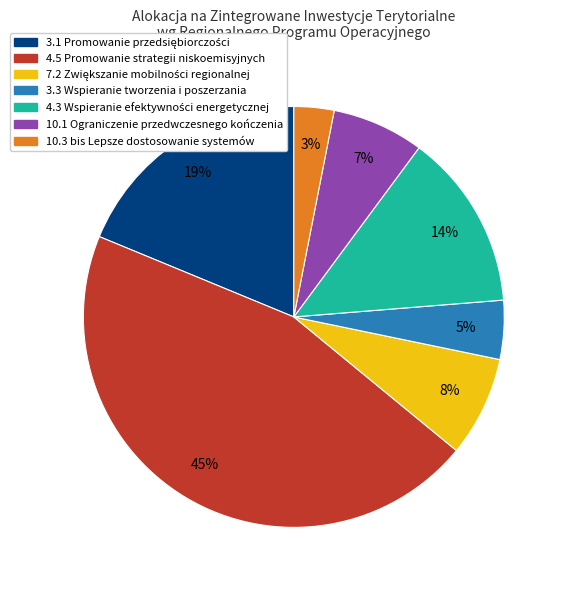

What is the smallest slice in the pie chart?

10.3 bis Lepsze dostosowanie systemów